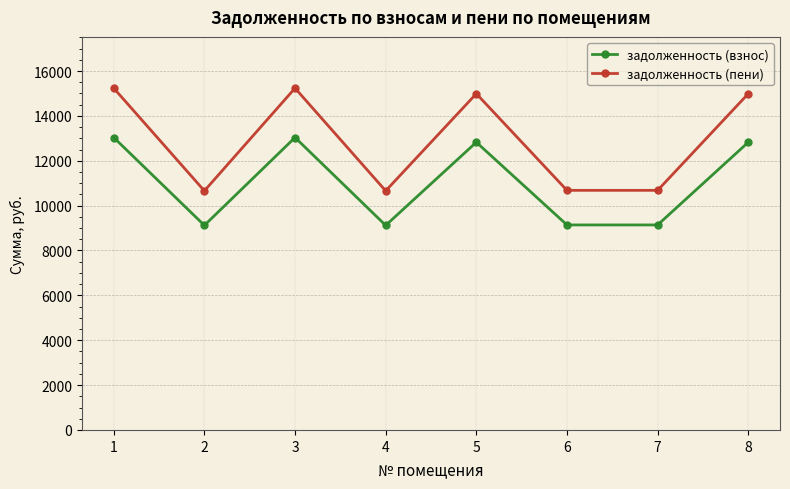

At how many categories does at least one series exceed 14549?

4